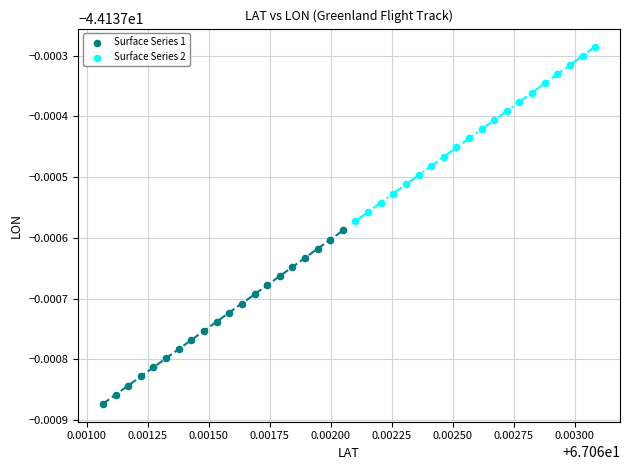

Which series contains the highest Y value?

Surface Series 2